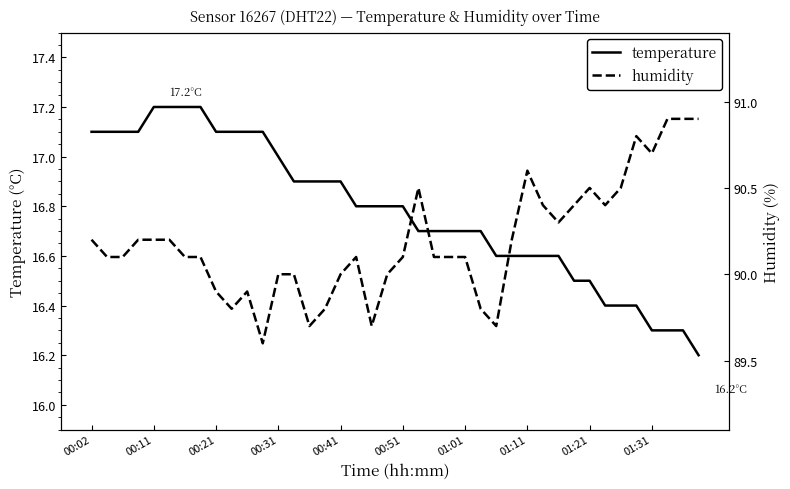

What is the maximum value for temperature?

17.2